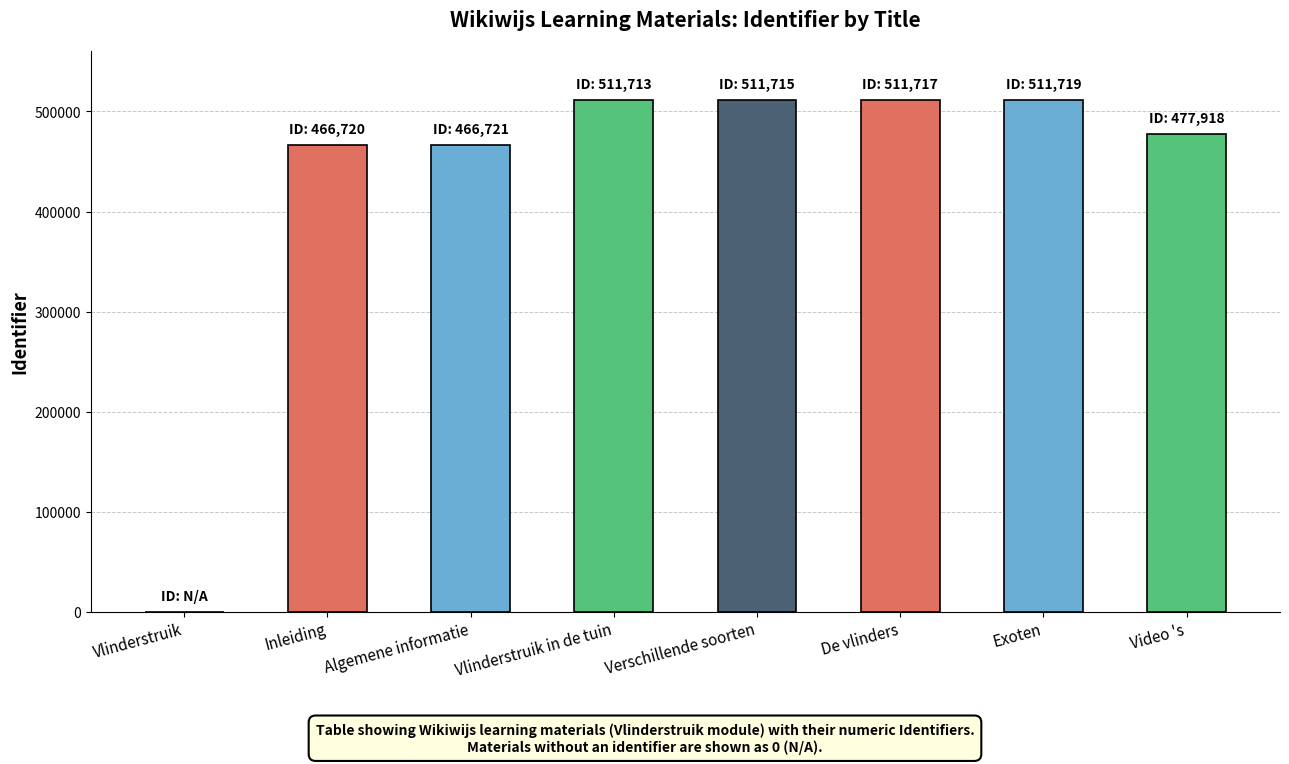

What is the maximum value shown in the chart?

511719